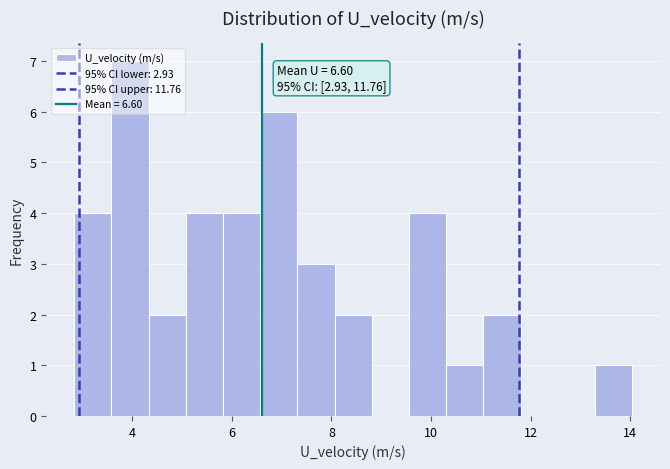

Around what value on the x-axis is the tallest bar? Give the approximate position of its centre, as read against the axis.

4.0